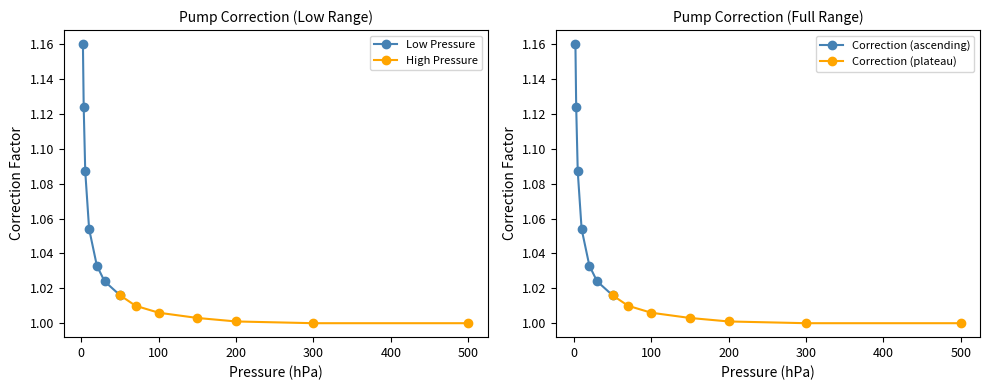

How many Low Pressure values are between 1 and 2?

7